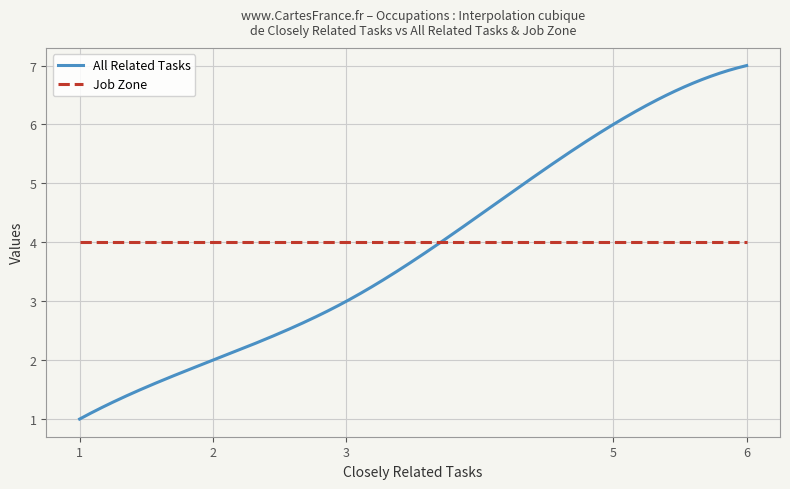

What is the maximum value for Job Zone?

4.0